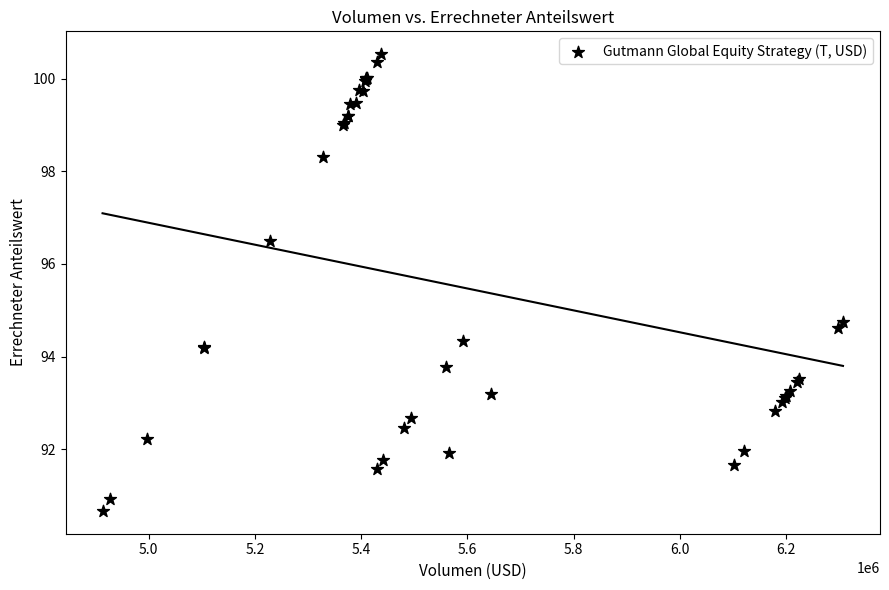

What Y value in the scatter plot is closest to 95?

94.8